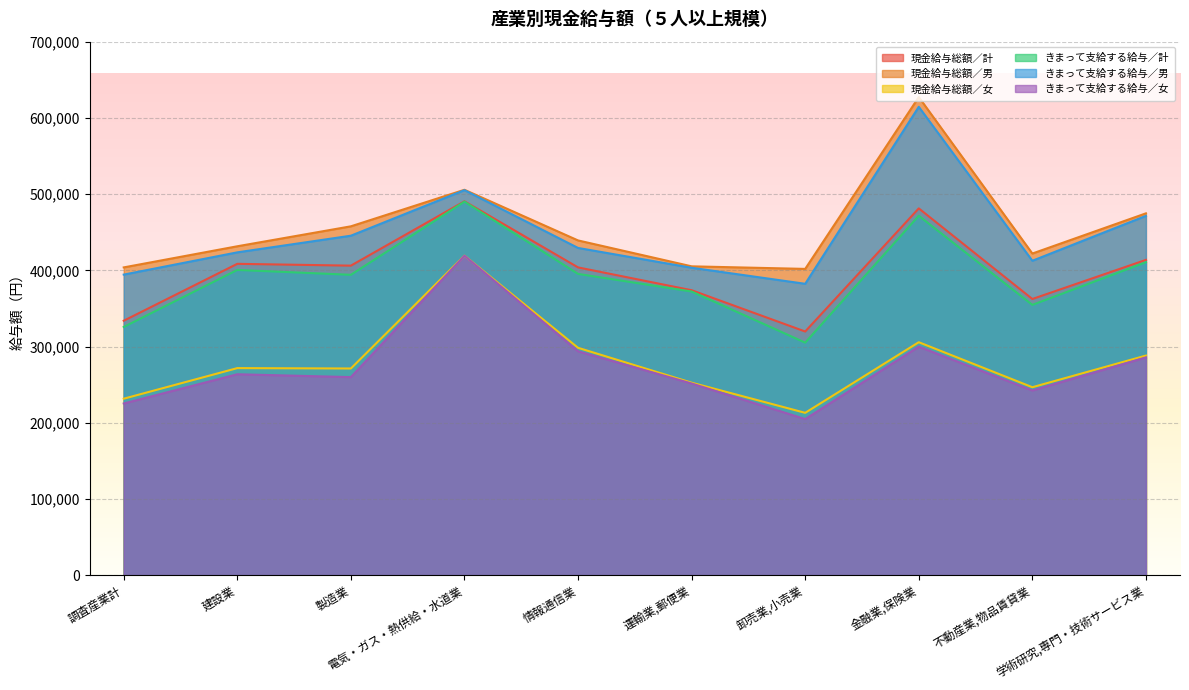

What is the maximum value shown in the chart?

627293